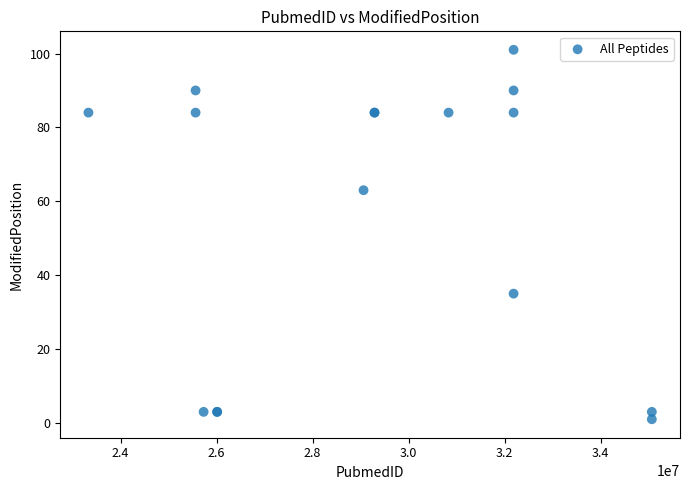

What Y value in the scatter plot is closest to 51?

63